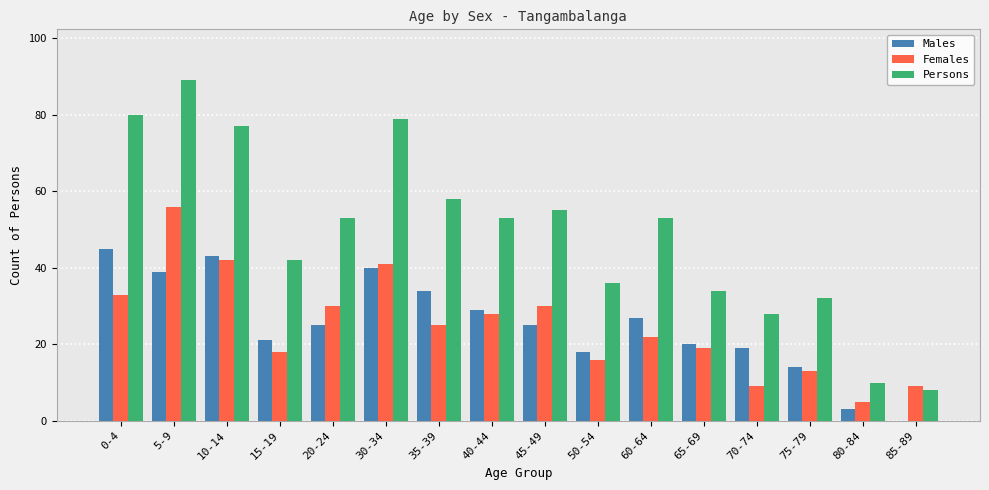

What is the maximum value shown in the chart?

89